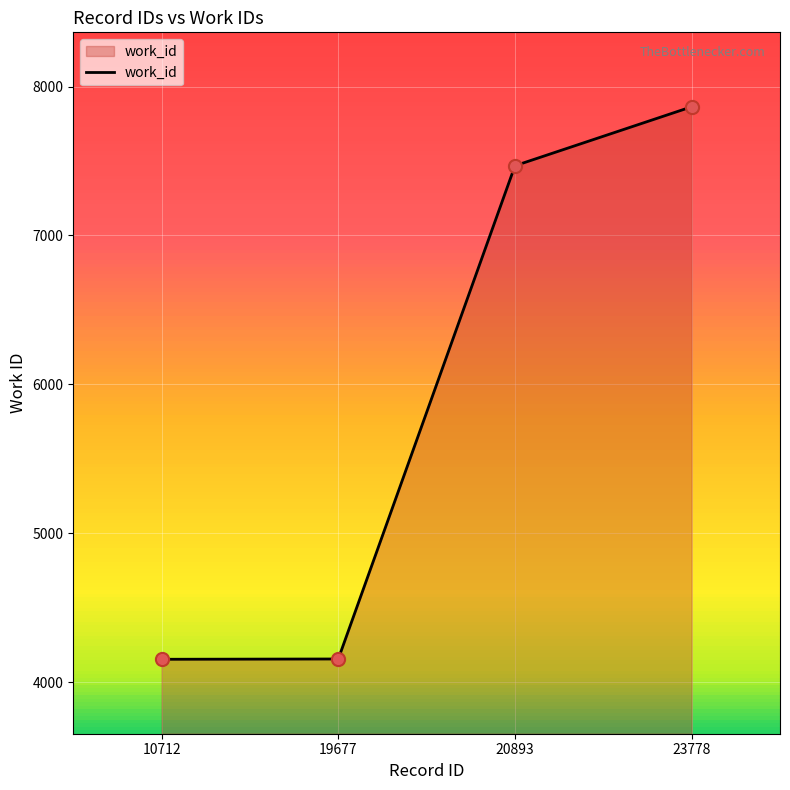

Approximately how many times larger is the value at 10712 compared to 19677?

1.0